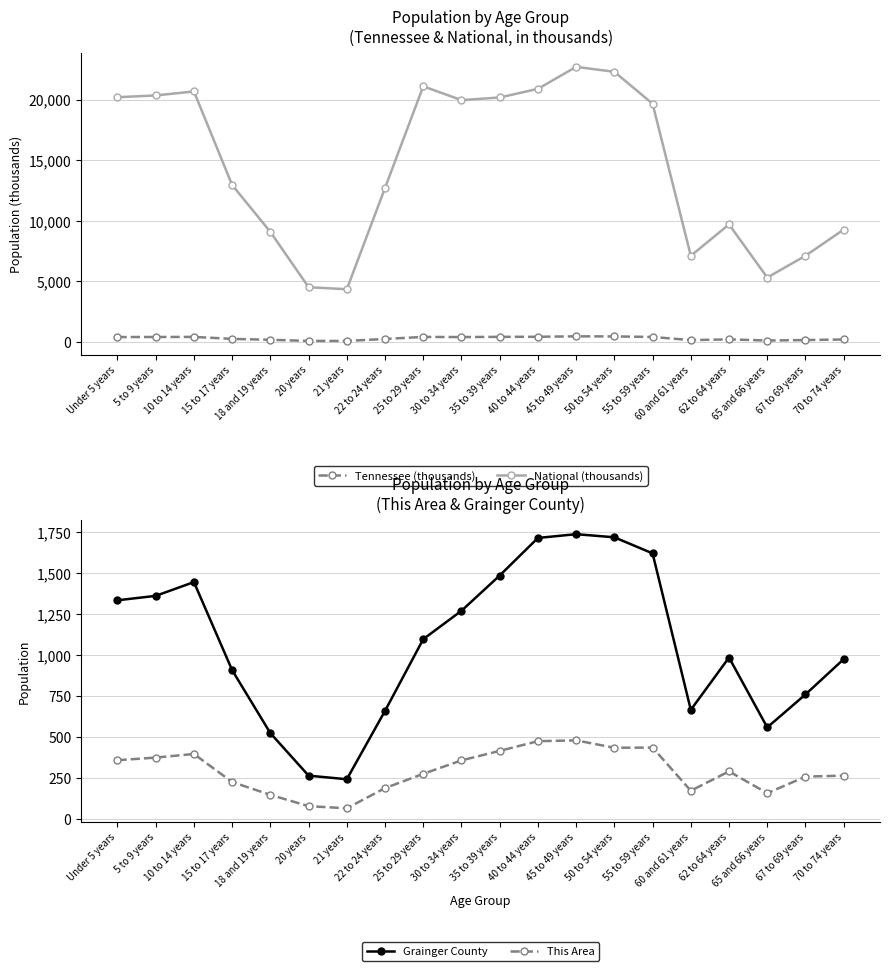

What is the average value of the National (thousands) series?

14509.5